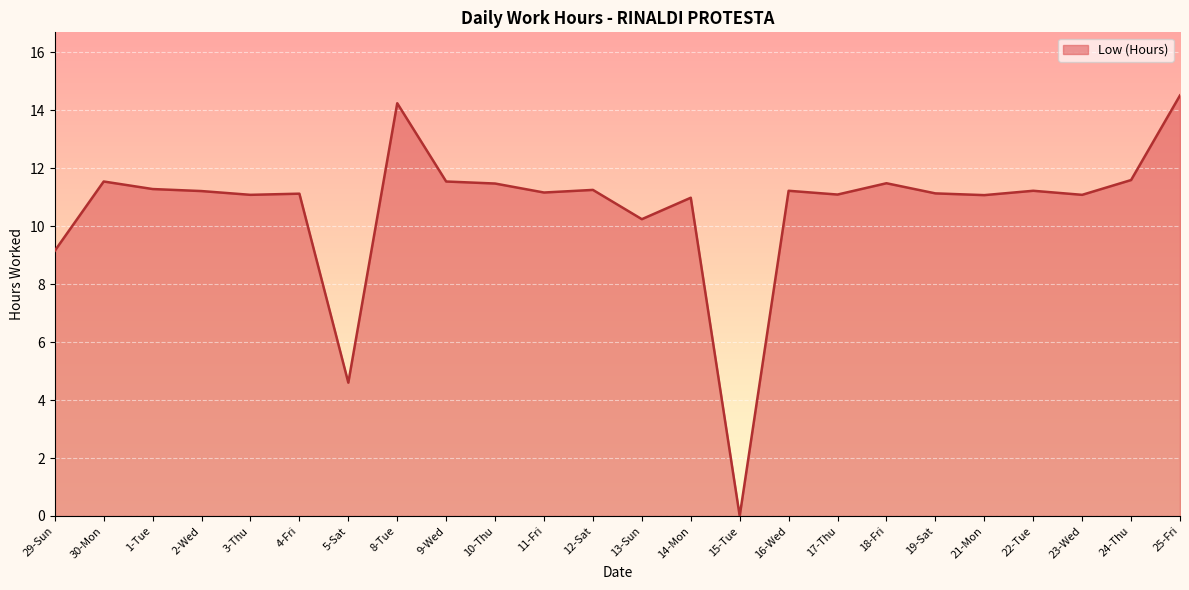

What is the maximum value shown in the chart?

14.5